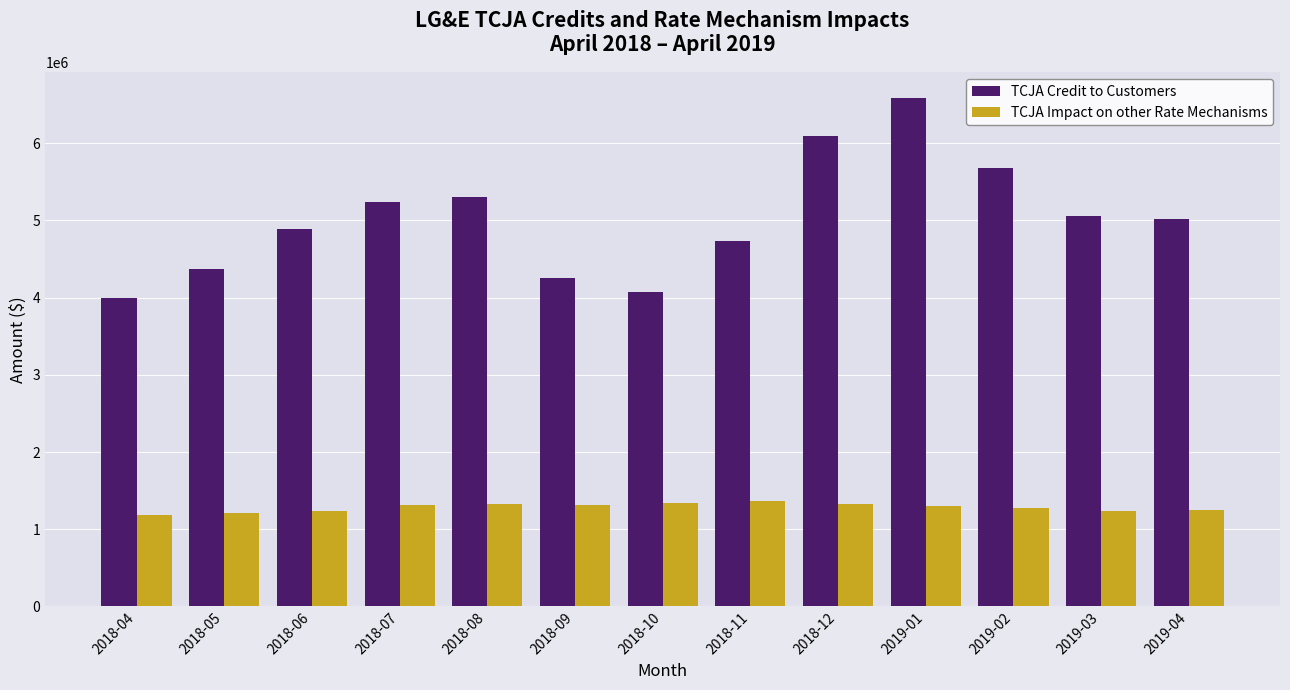

What is the highest value of the TCJA Impact on other Rate Mechanisms series?

1370365.5